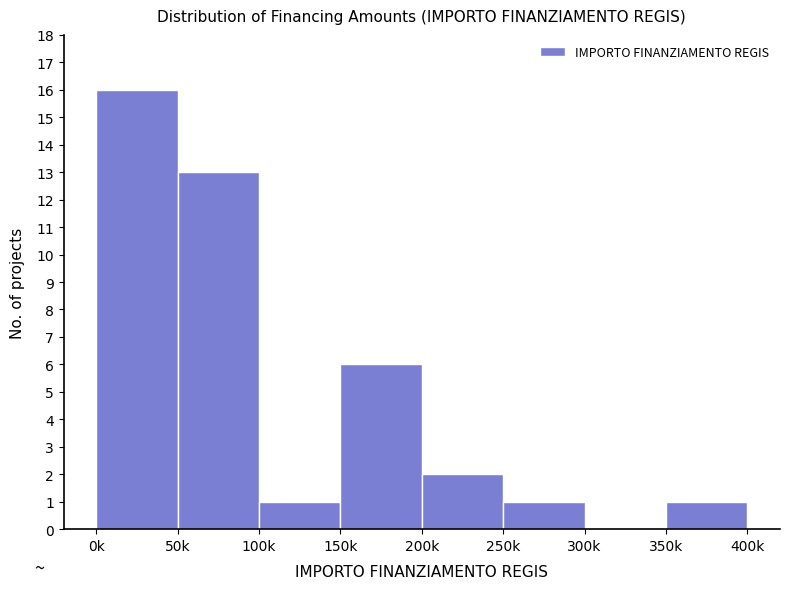

Reading left to right, what are all the values shown in this chart?

0k=16	50k=13	100k=1	150k=6	200k=2	250k=1	300k=0	350k=1